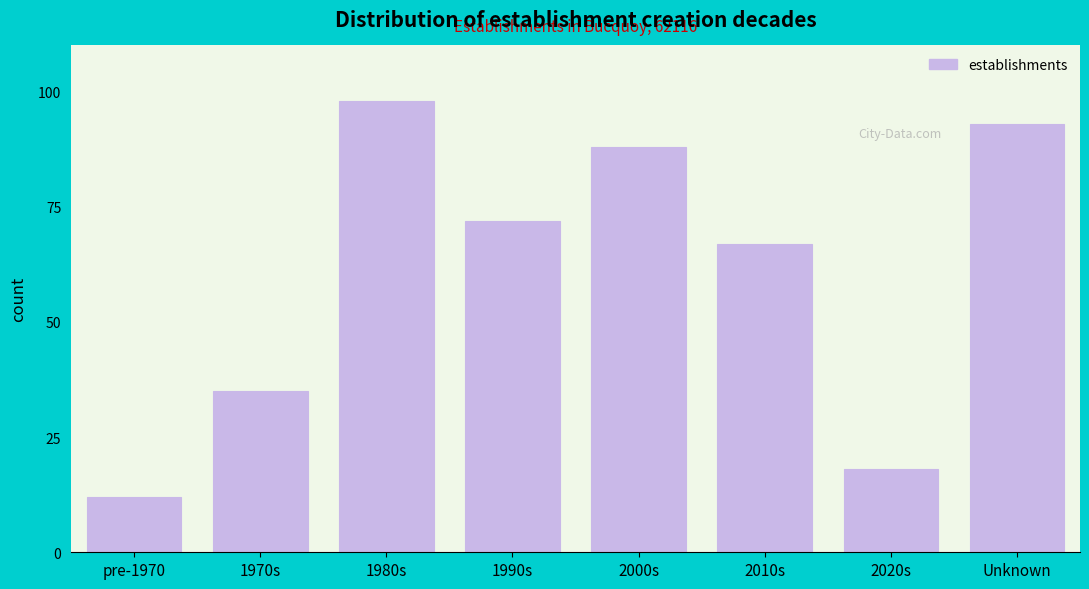

Reading left to right, transcribe all the data shown in this chart.

pre-1970=12	1970s=35	1980s=98	1990s=72	2000s=88	2010s=67	2020s=18	Unknown=93